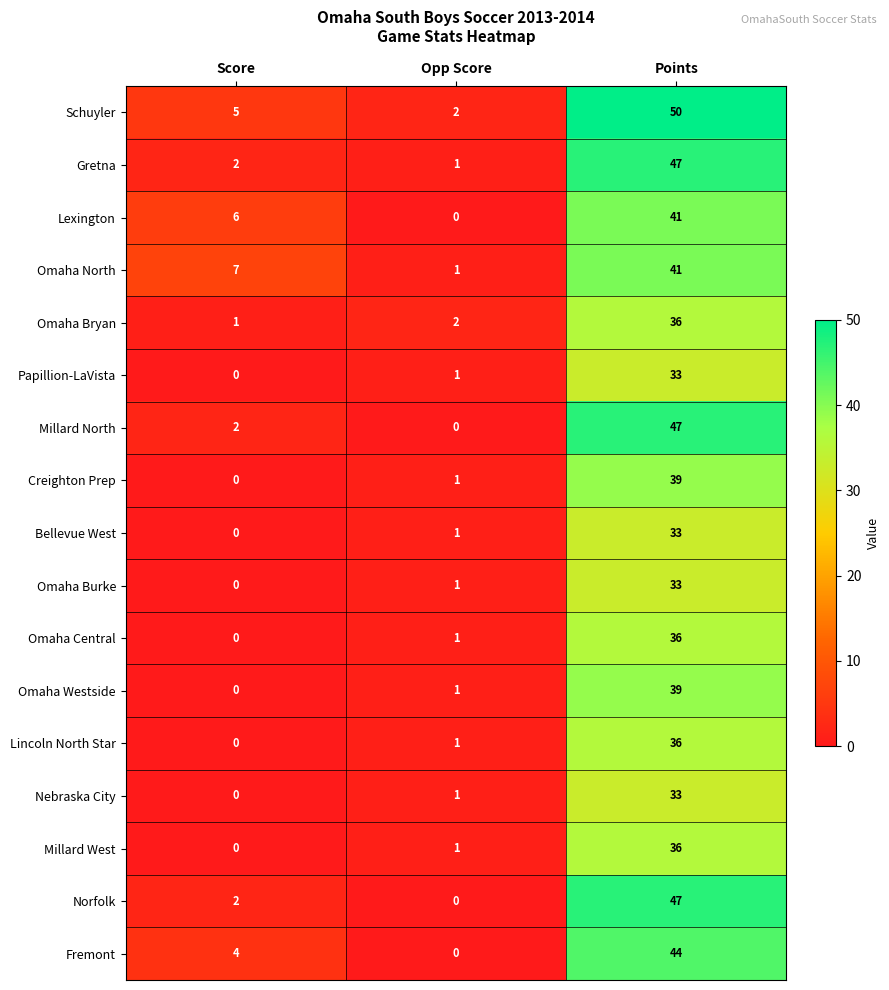

What is the approximate value of Schuyler at Points, to the nearest 10?

50